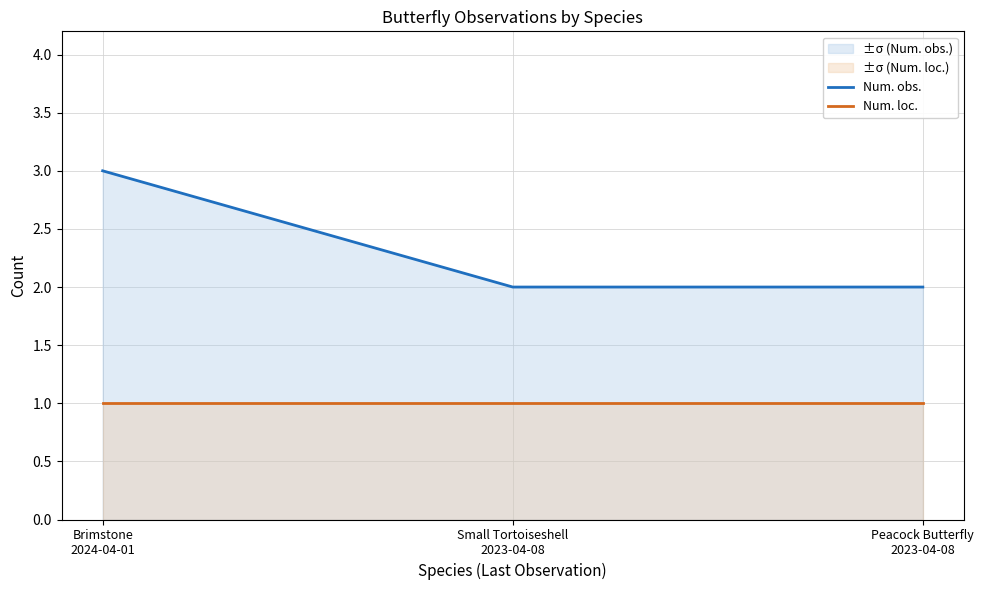

What is the approximate value of Num. loc. at Peacock Butterfly
2023-04-08?

1